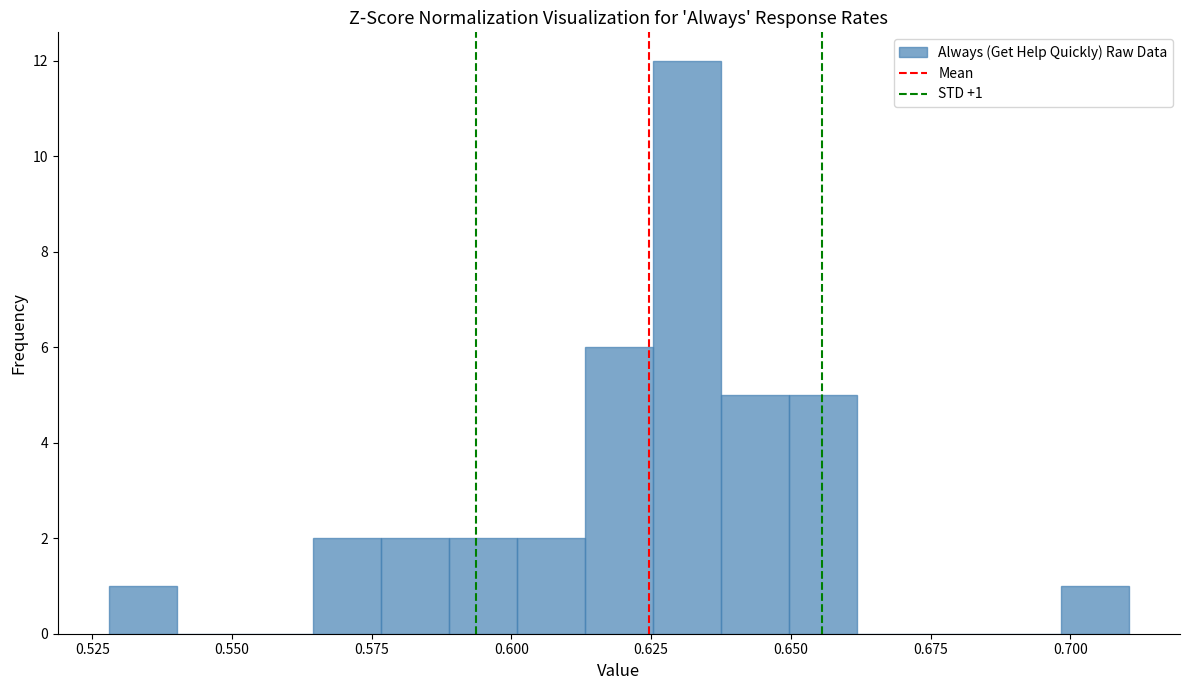

Around what value on the x-axis is the tallest bar? Give the approximate position of its centre, as read against the axis.

0.630